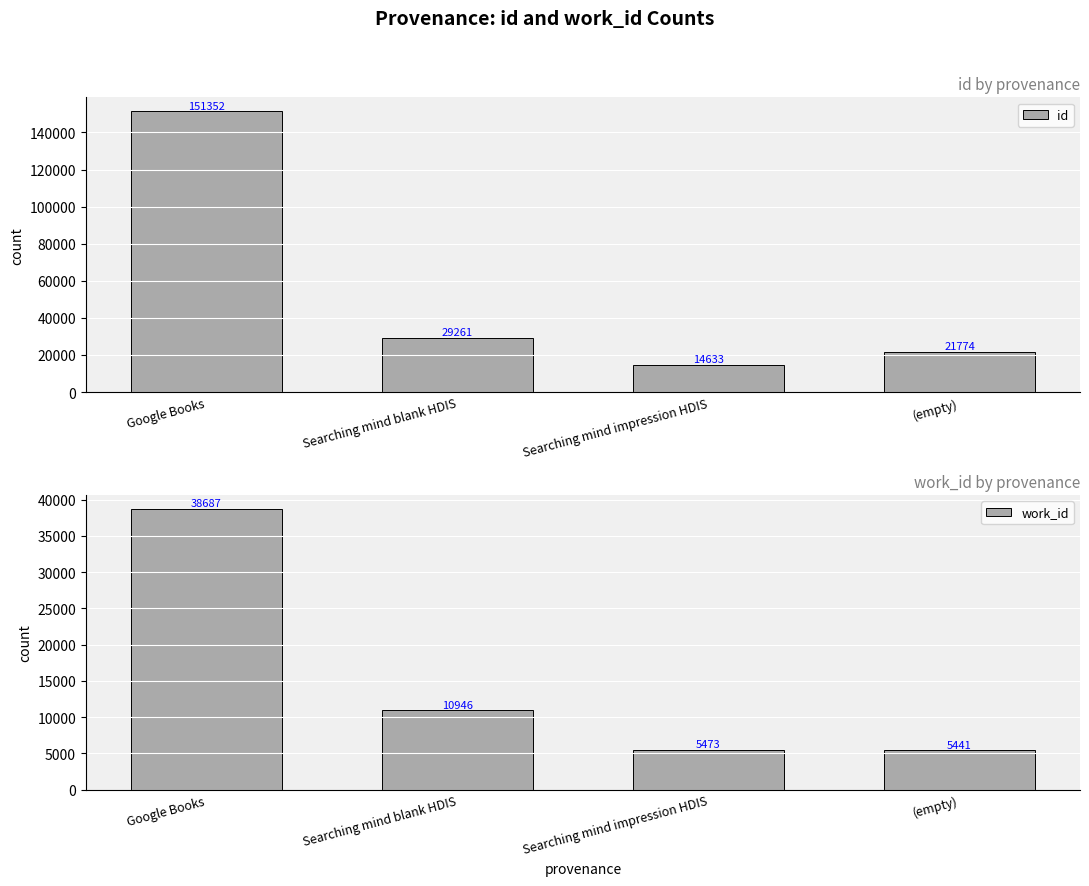

Rank the categories by work_id value from lowest to highest.

(empty), Searching mind impression HDIS, Searching mind blank HDIS, Google Books